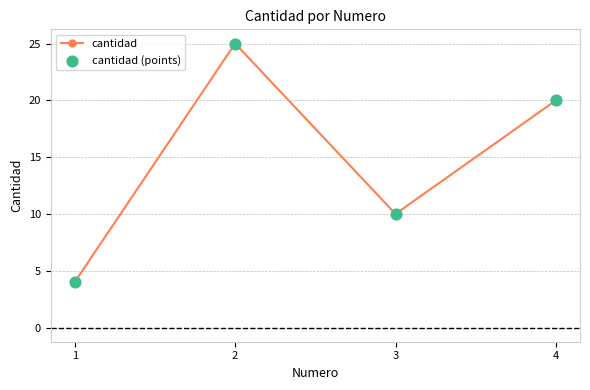

Is it true that the value at 3 is 10?

True